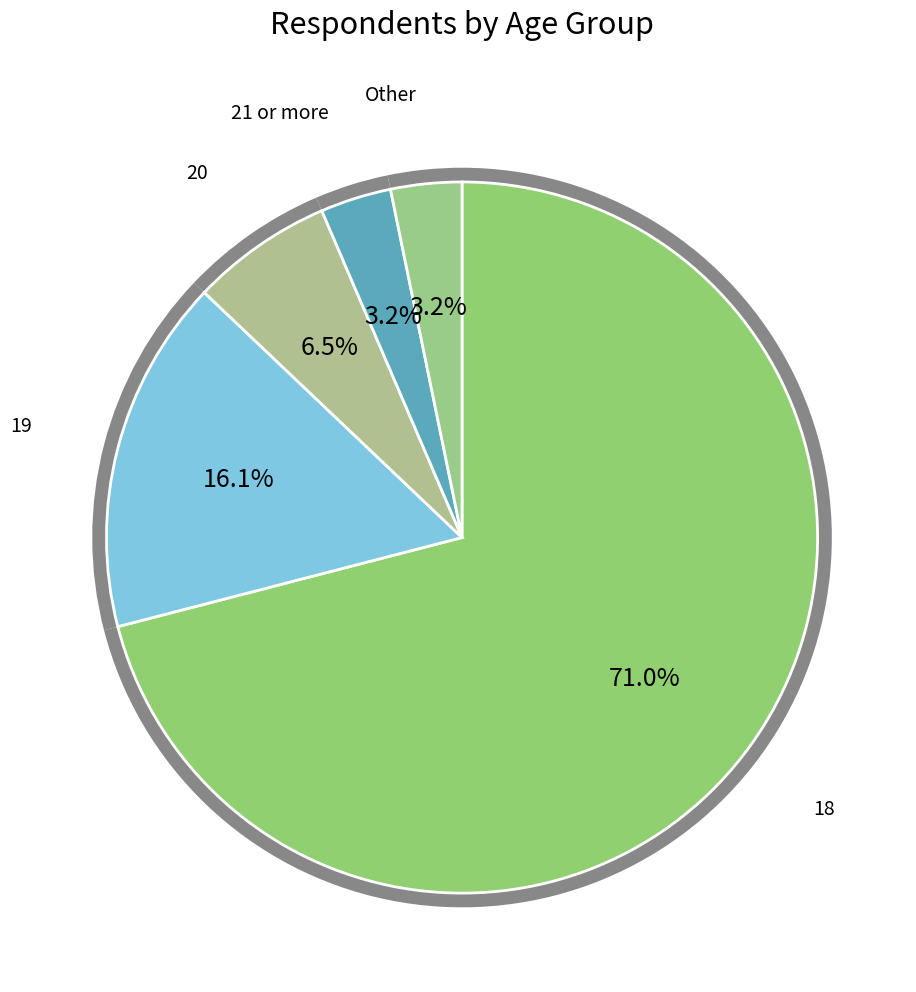

Which slice is the smallest?

21 or more